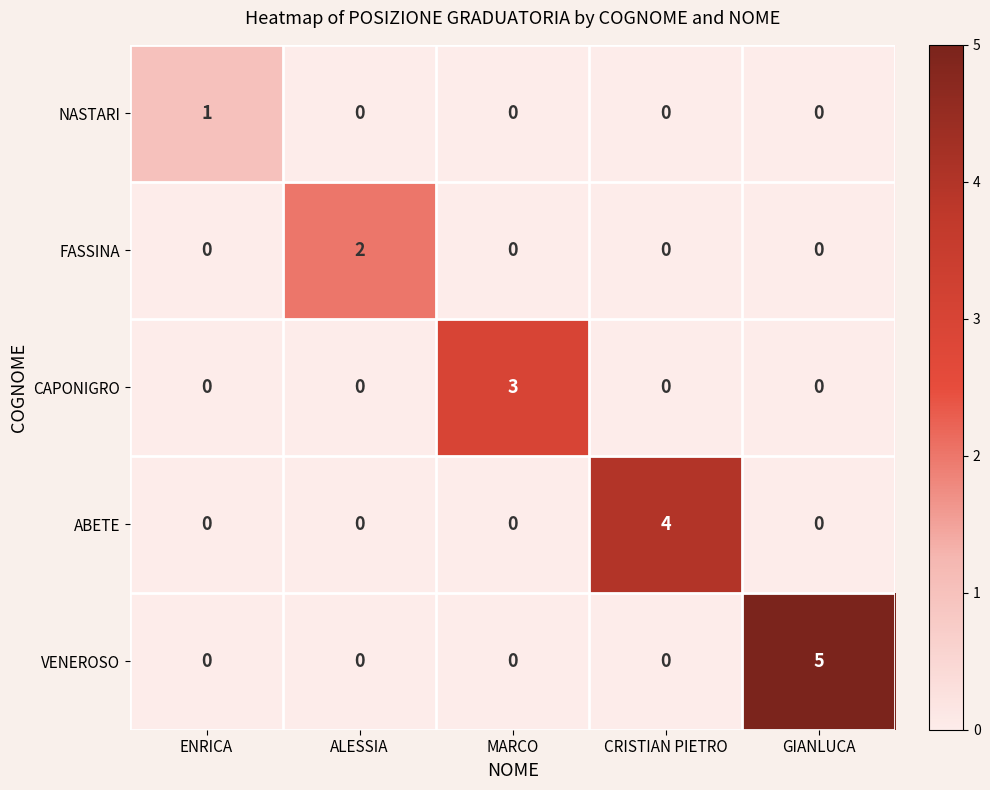

Between ENRICA and CRISTIAN PIETRO, which series saw the biggest shift?

ABETE